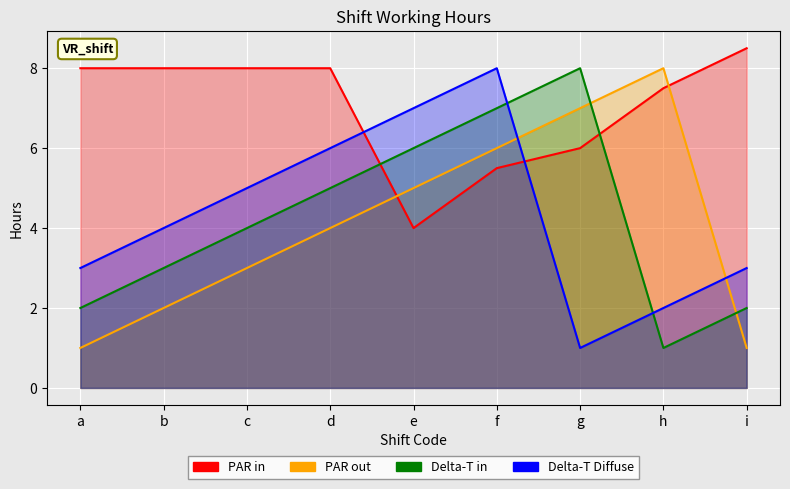

Is it true that Delta-T in equals 3.0 at b?

True